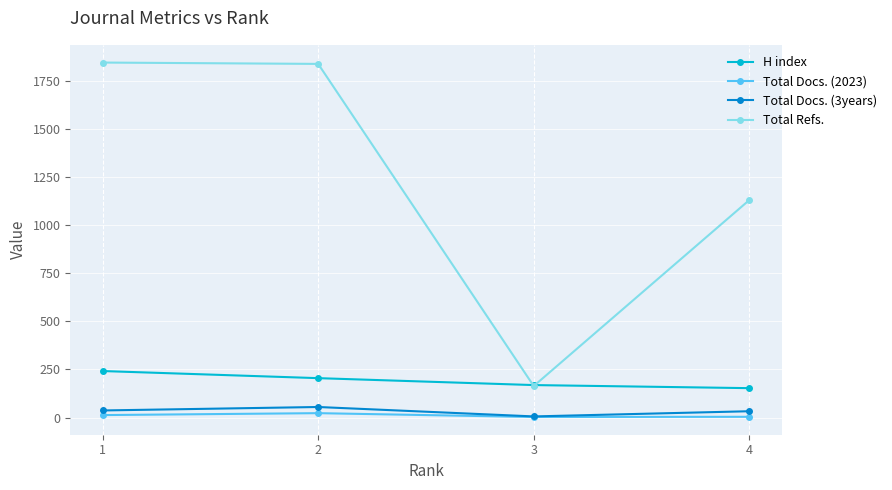

In Total Docs. (3years), how many points are lower than both neighbors (excluding endpoints)?

1